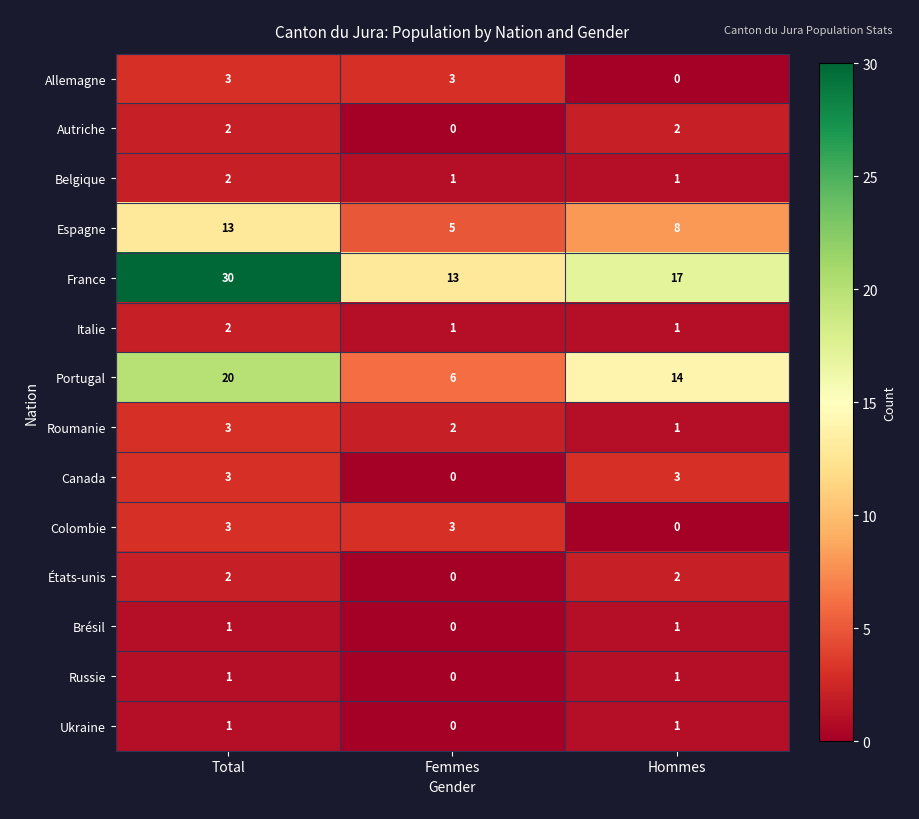

What is the average value of the France series?

20